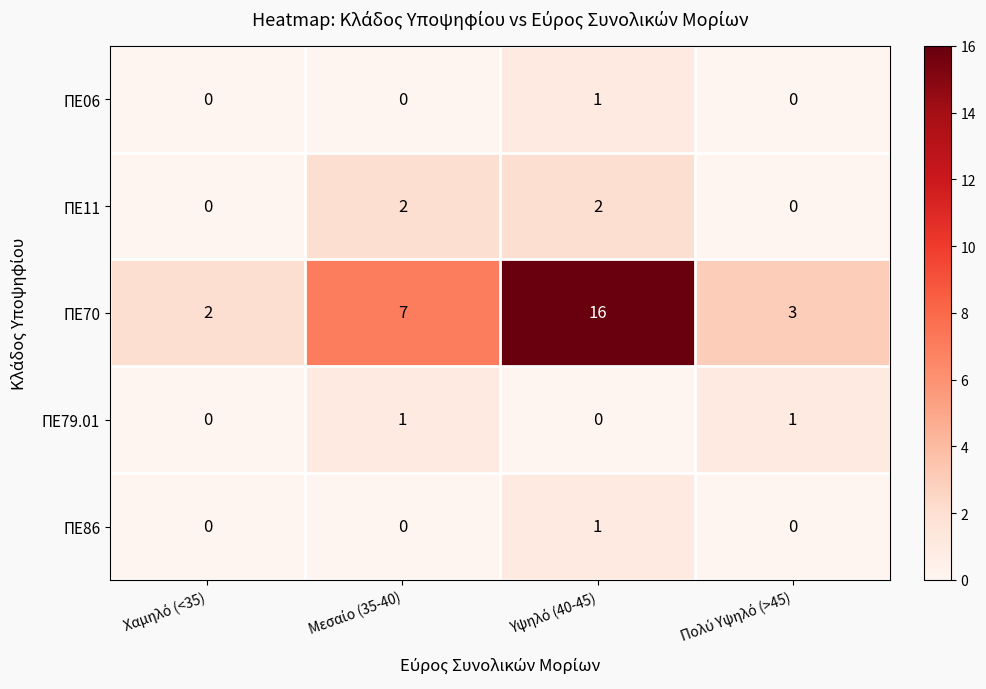

Which series has the widest spread of values?

ΠΕ70